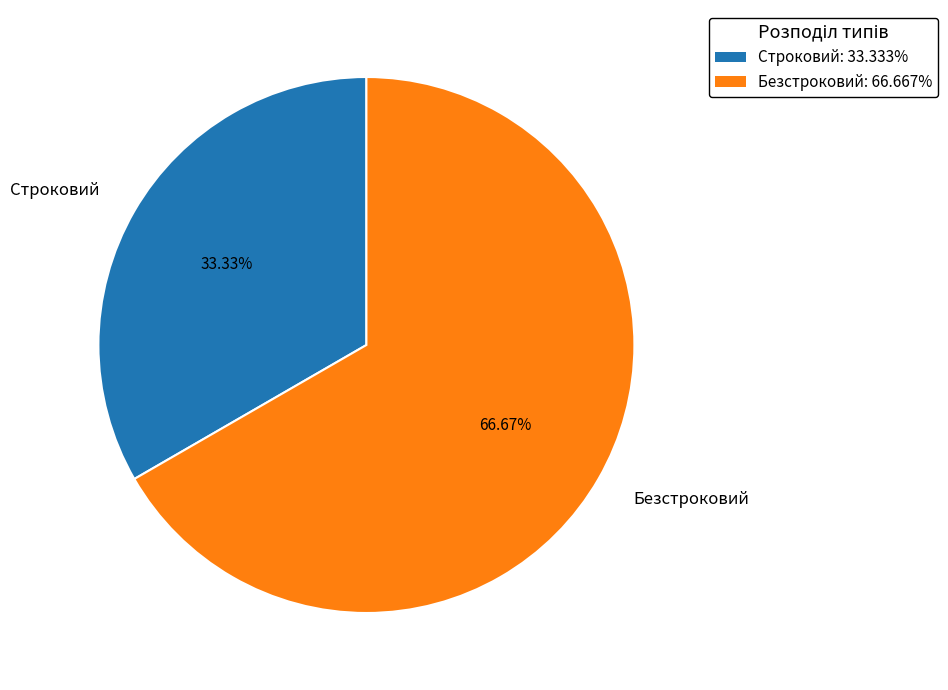

To the nearest percent, what is the combined percentage of Строковий and Безстроковий?

100%